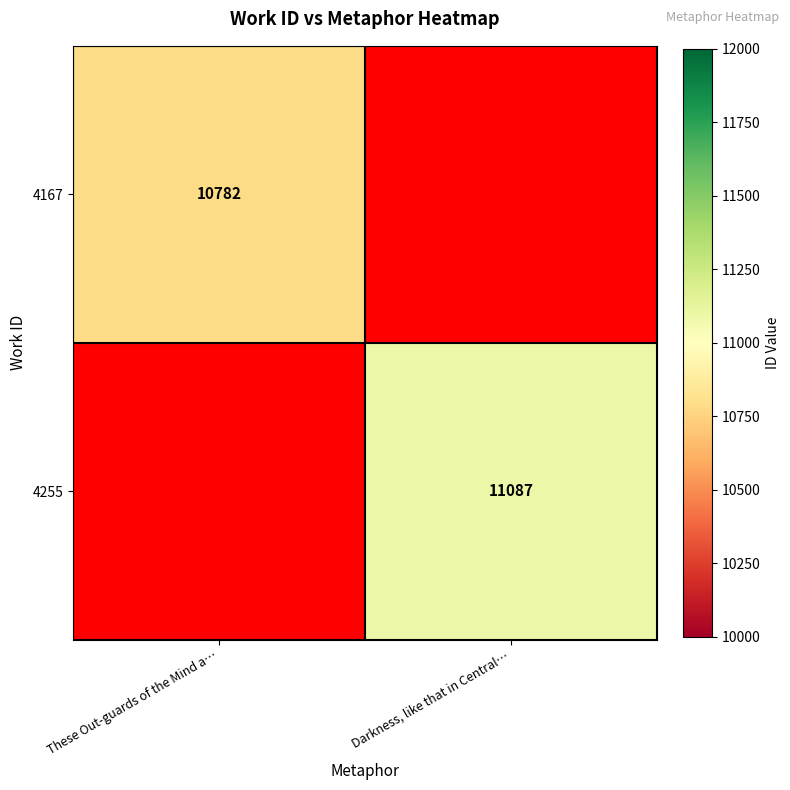

True or false: 4167 has a value of 5890.7 at These Out-guards of the Mind a….

False